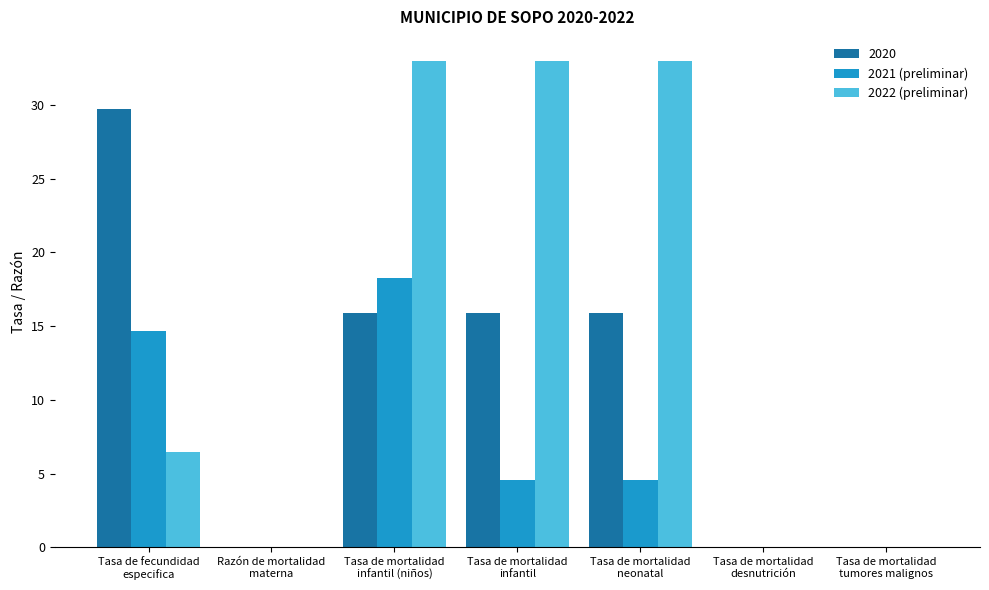

What is the sum of all 2020 values?

77.3